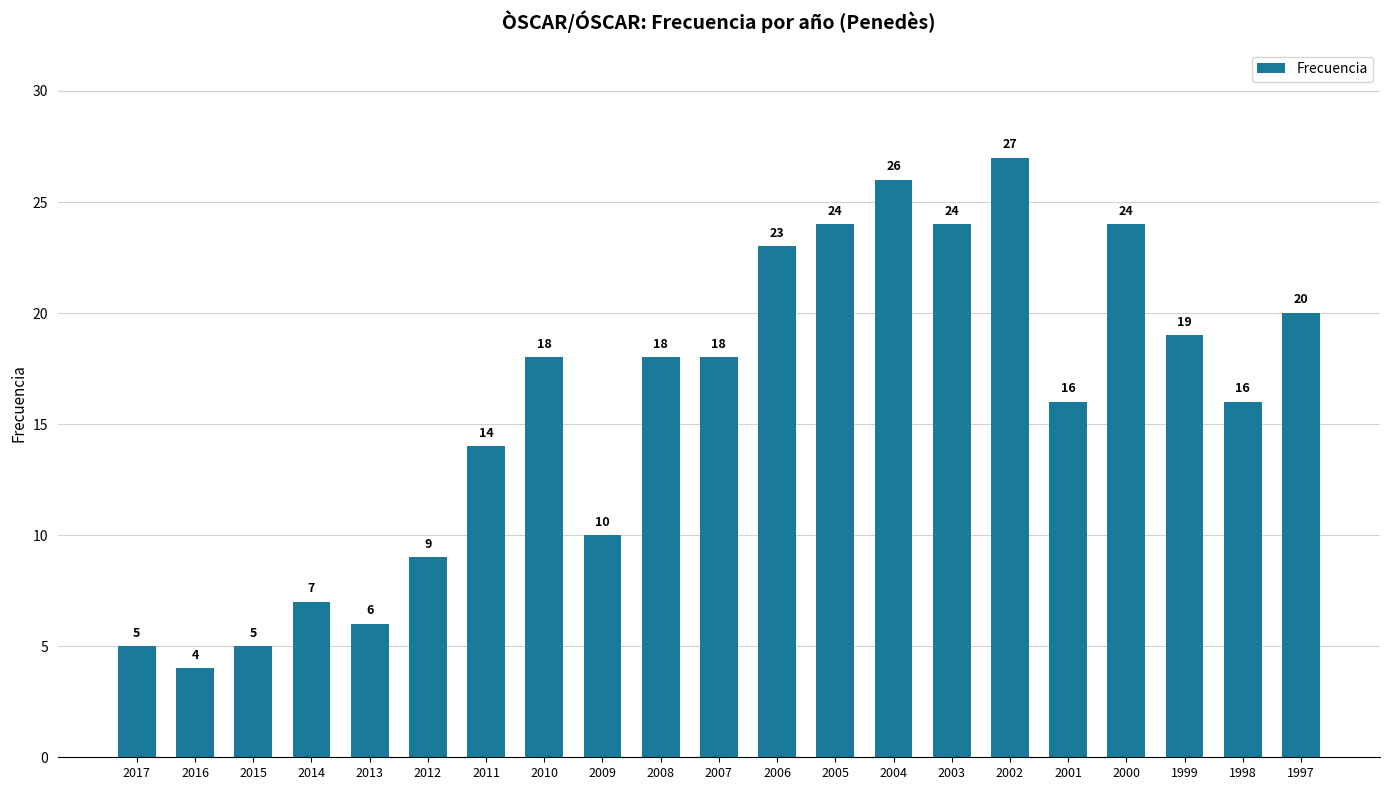

Is it true that the value at 2002 is 13?

False